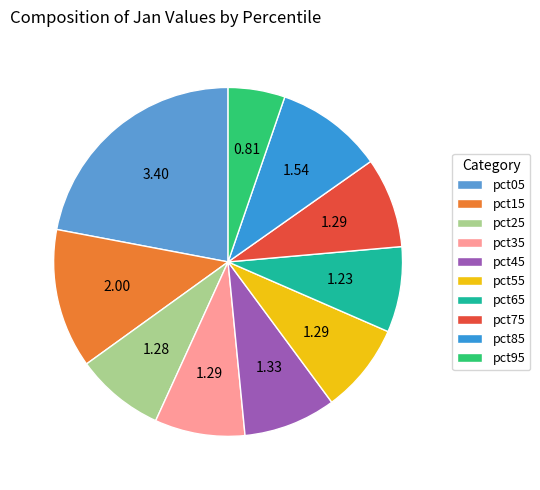

What is the smallest slice in the pie chart?

pct95